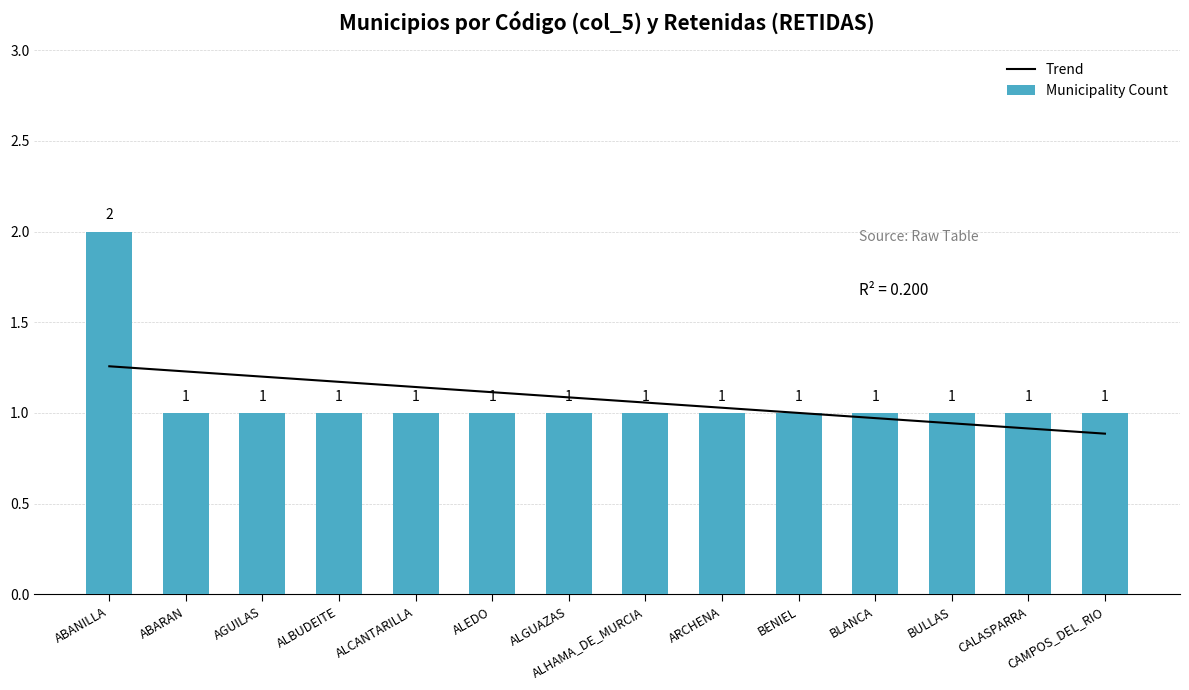

What is the difference between the maximum and minimum values?

1